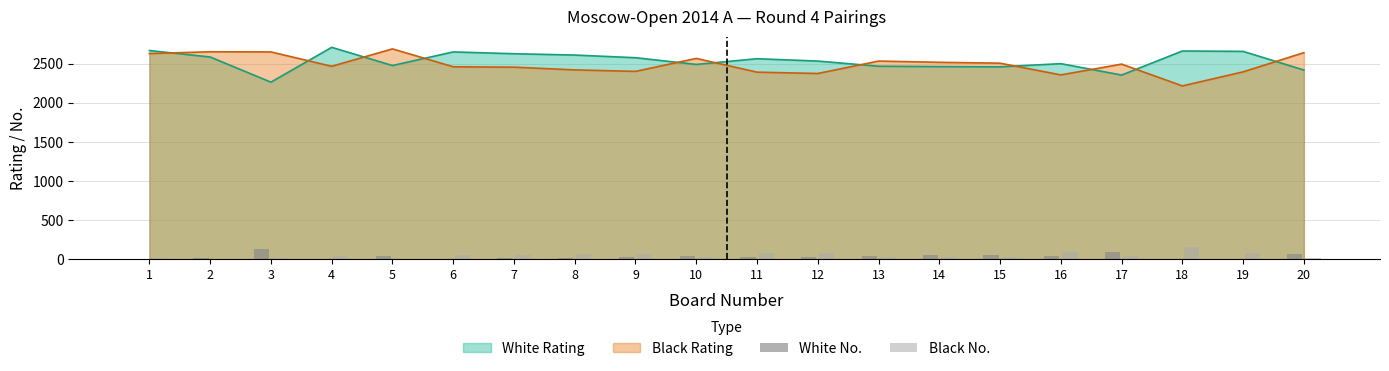

The value of White No. at 12 is 49. True or false?

False